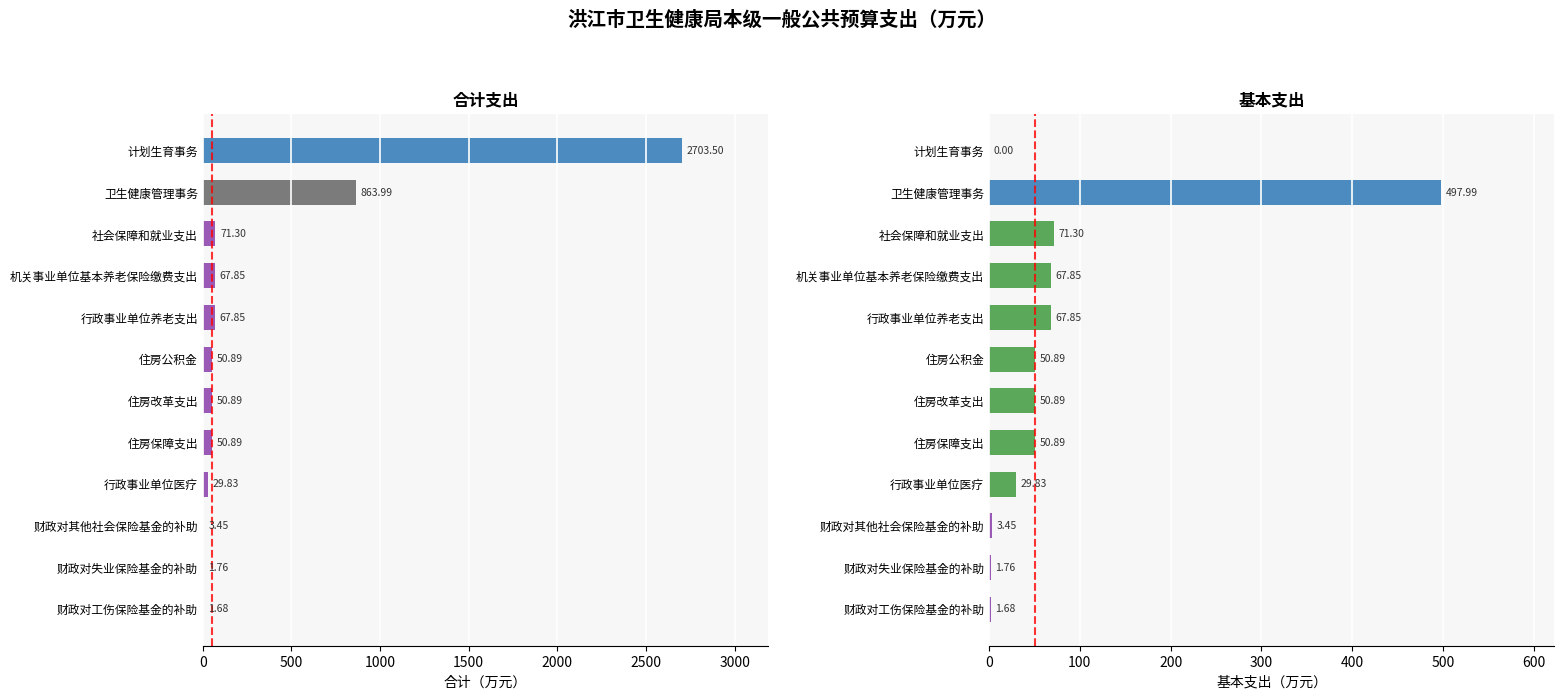

What is the minimum value for 合计?

1.7